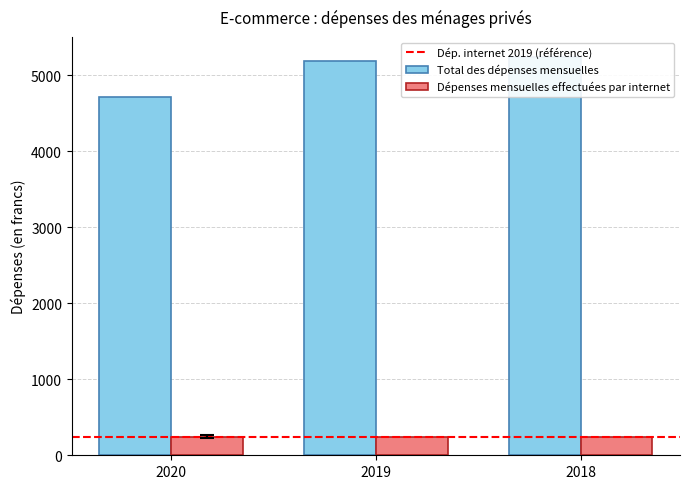

Which category has the lowest value in the Dépenses mensuelles internet series?

2018